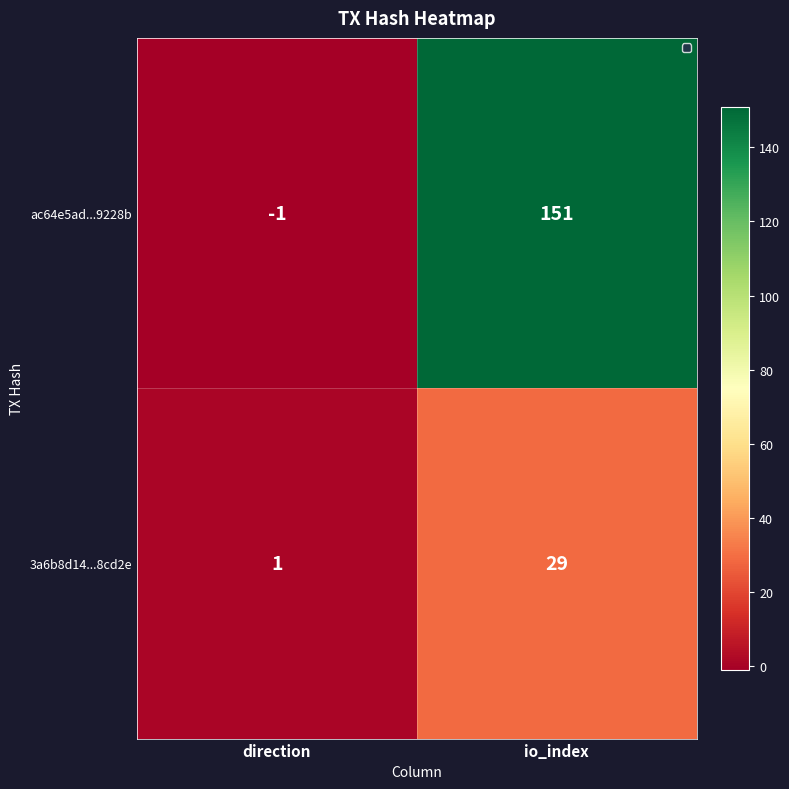

Rank the series at direction from highest to lowest value.

3a6b8d14...8cd2e, ac64e5ad...9228b